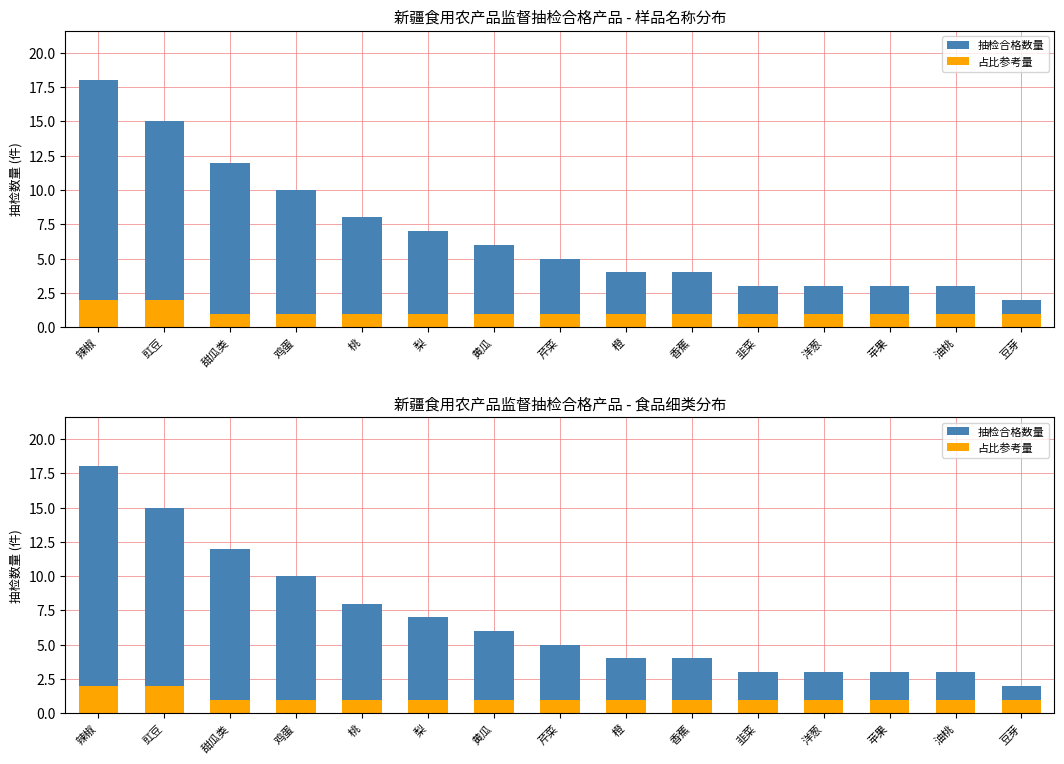

How many groups of bars are there?

15